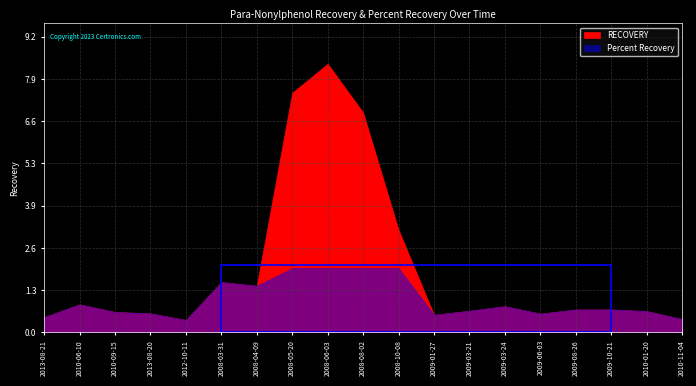

What is the value of the RECOVERY point at the 18th from the left?

0.7